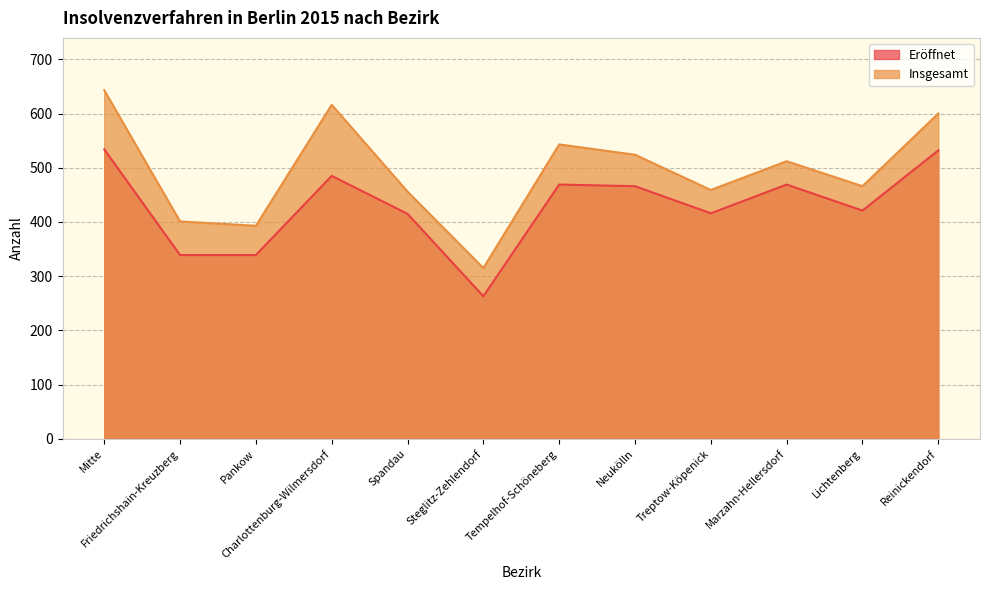

Rank the series at Pankow from highest to lowest value.

Insgesamt, Eröffnet